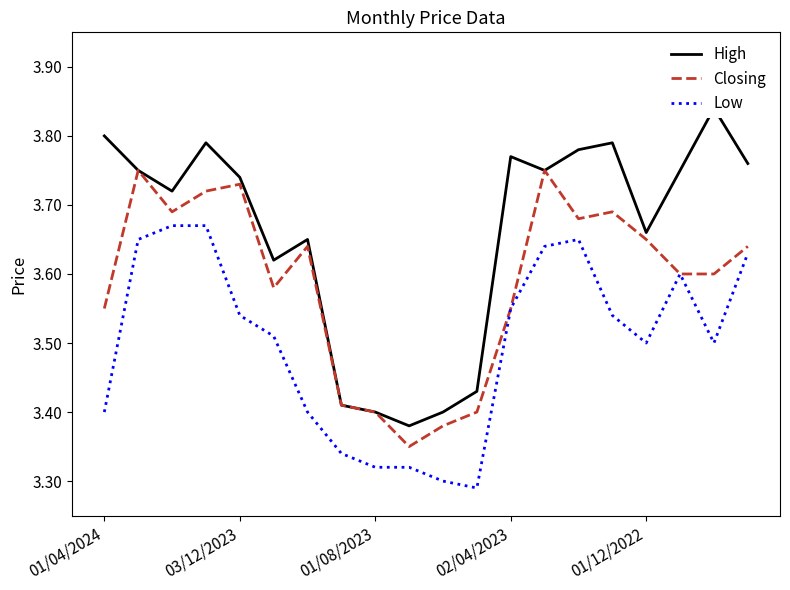

The Closing series shows 5.9 at 01/04/2024. True or false?

False